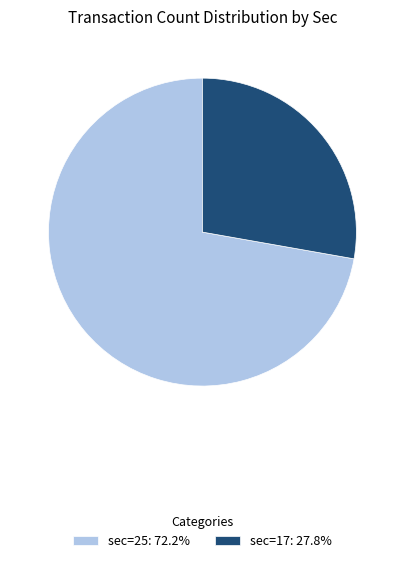

Does any single category account for the majority?

Yes